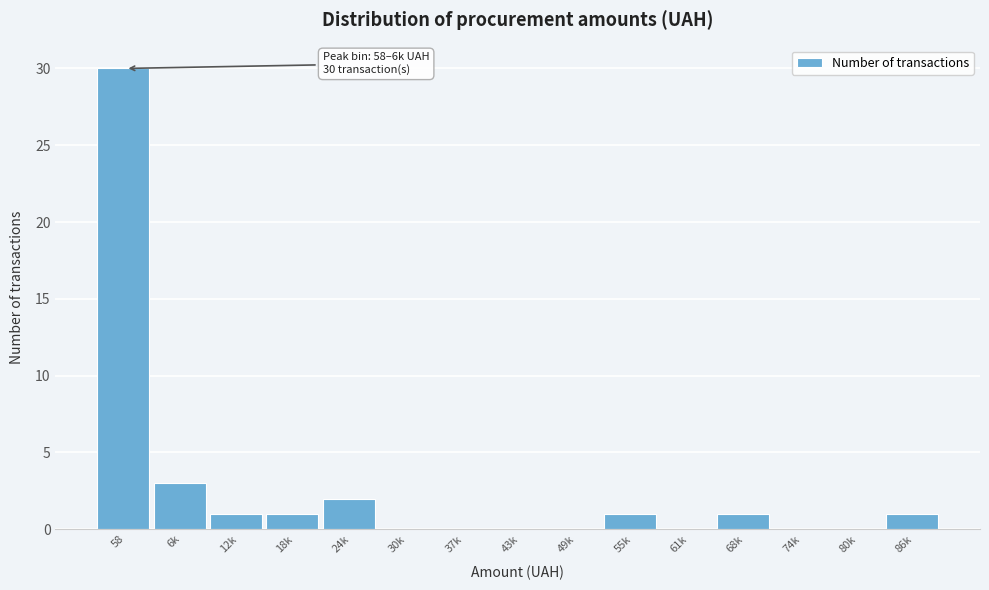

Reading right to left, list all the values displayed in this chart.

86k=1	80k=0	74k=0	68k=1	61k=0	55k=1	49k=0	43k=0	37k=0	30k=0	24k=2	18k=1	12k=1	6k=3	58=30